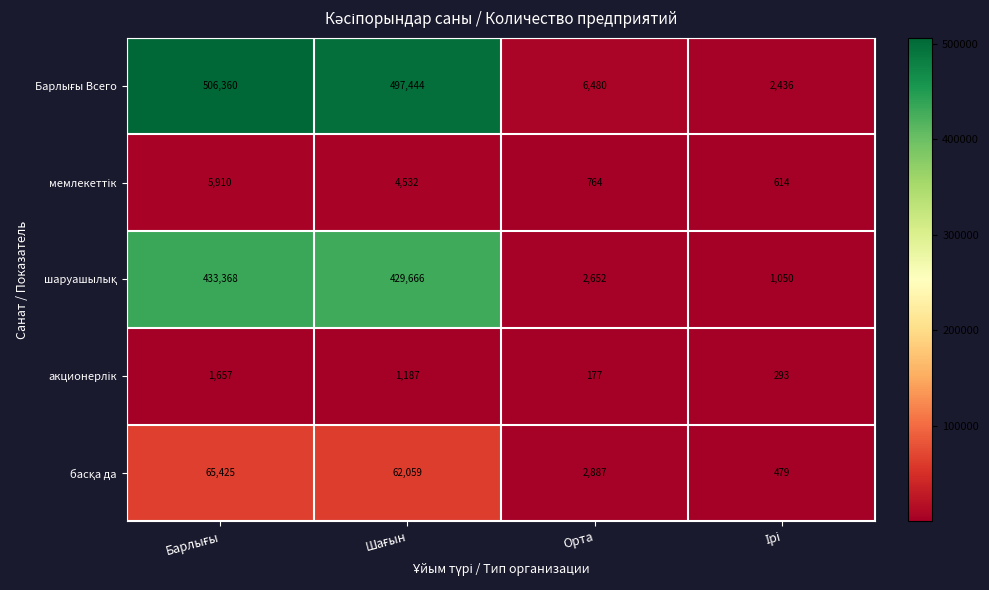

What is the smallest value displayed?

177